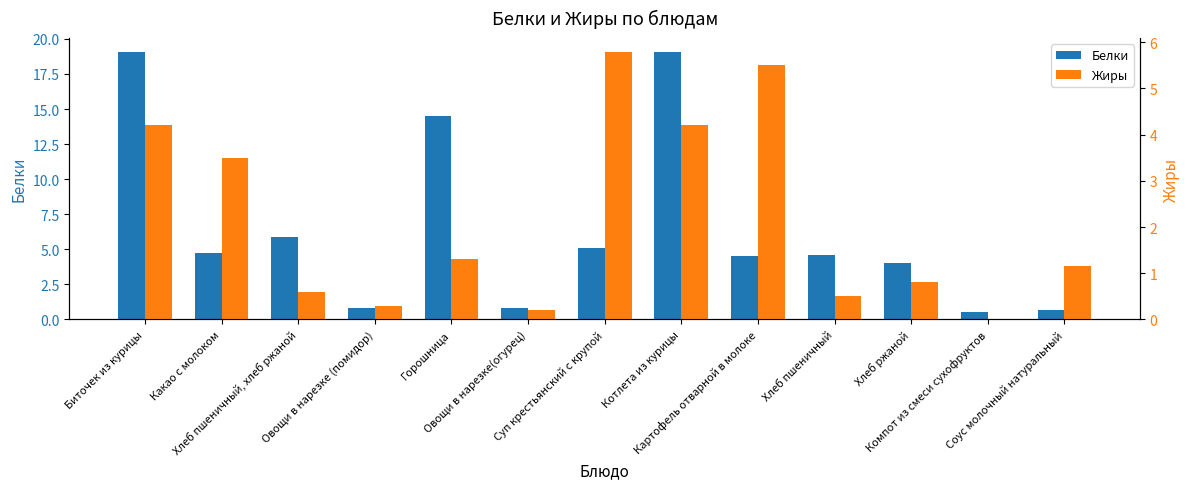

What is the average value of the Белки series?

6.5